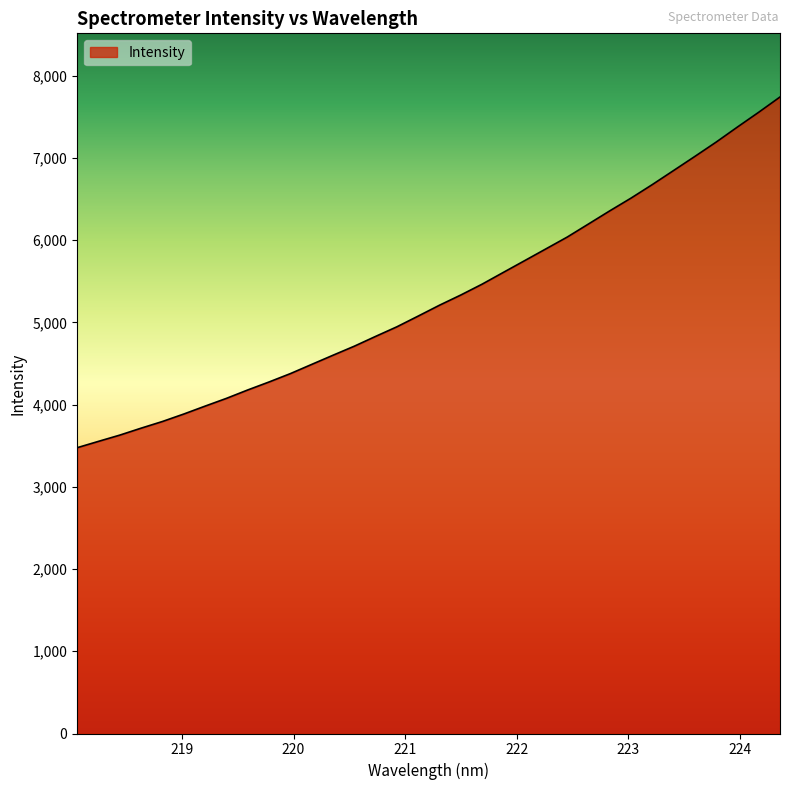

What is the greatest value displayed?

7741.9